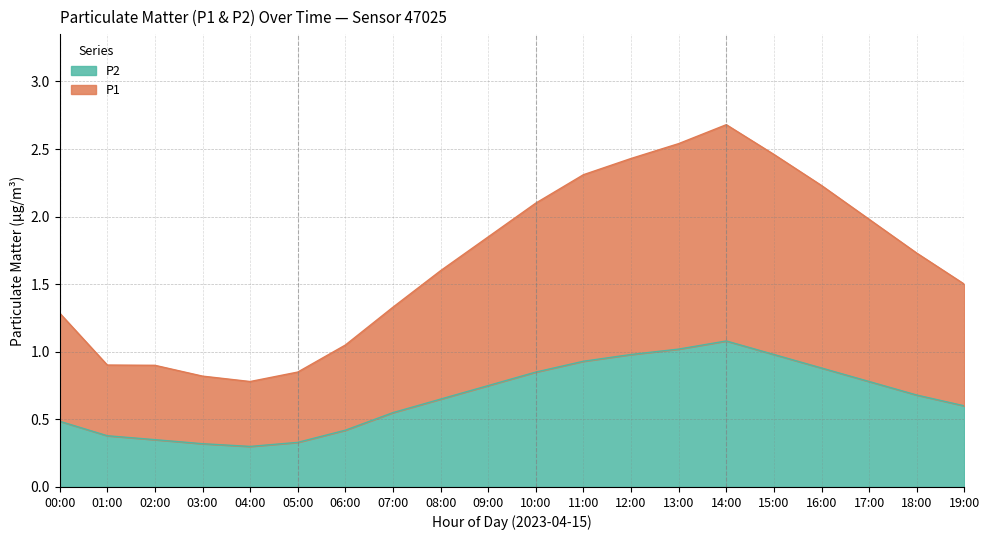

What is the sum of all P1 values?

33.3